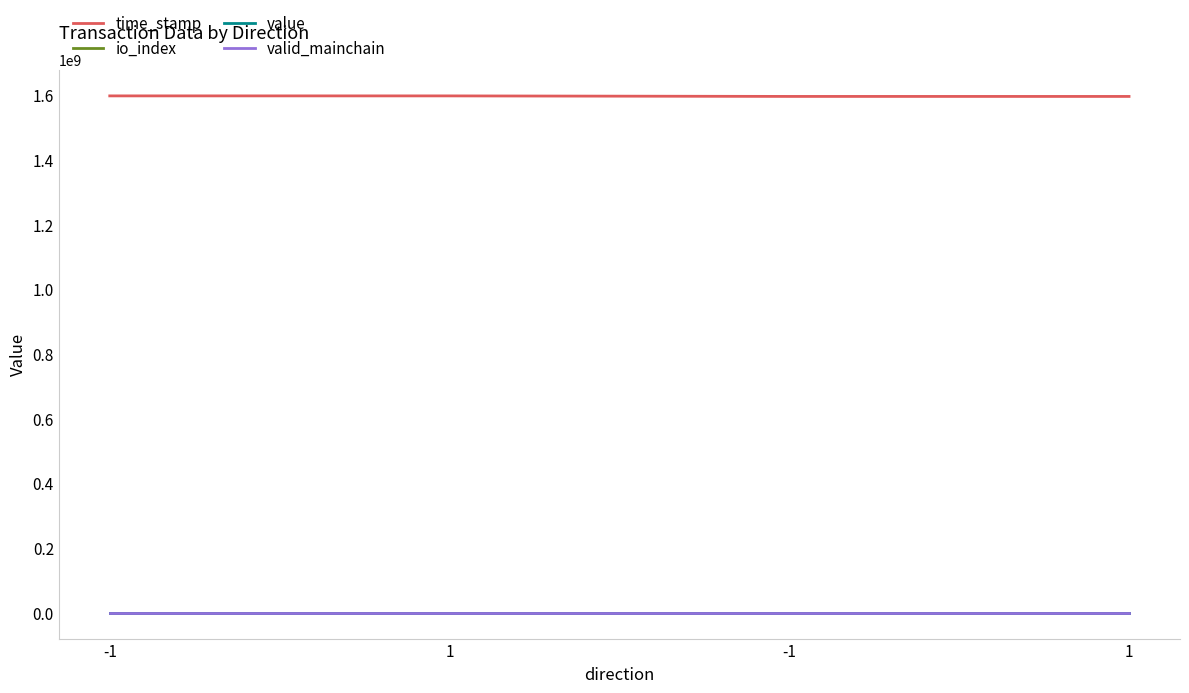

What is the total value across all series at -1?

1598053006.9